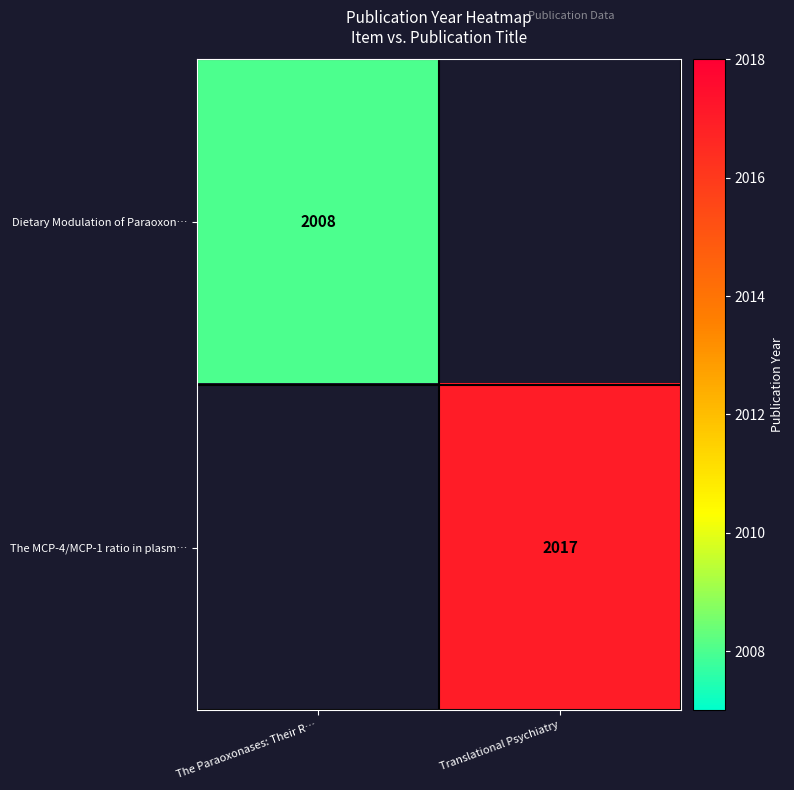

True or false: Dietary Modulation of Paraoxon… has a value of 3426 at The Paraoxonases: Their R….

False